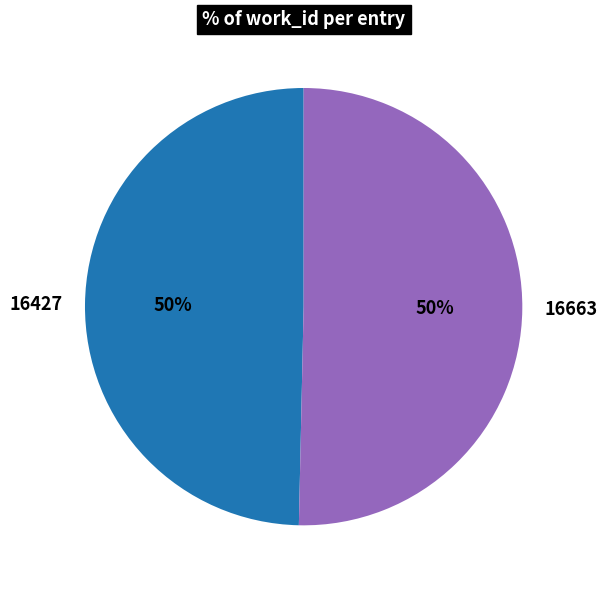

Is it true that 16427 is 50% of the pie?

True